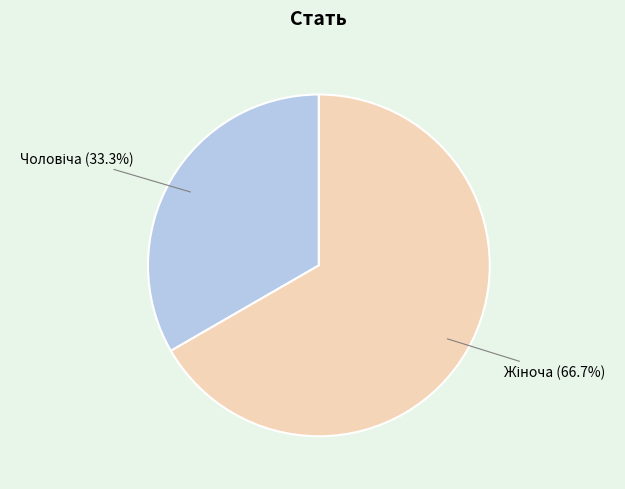

Is there any slice that represents more than half of the pie?

Yes